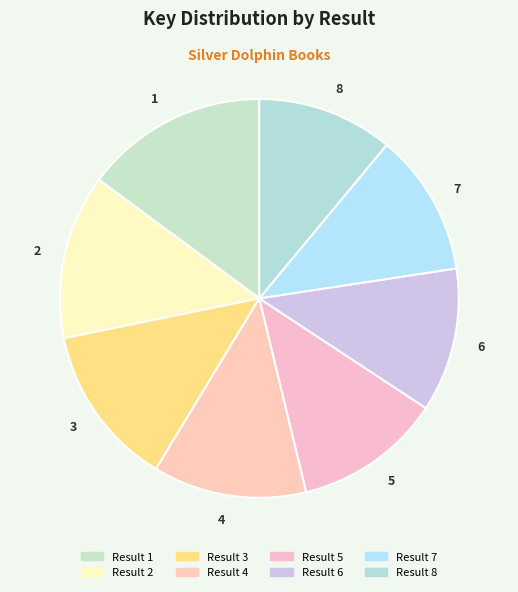

How many segments does this pie chart have?

8